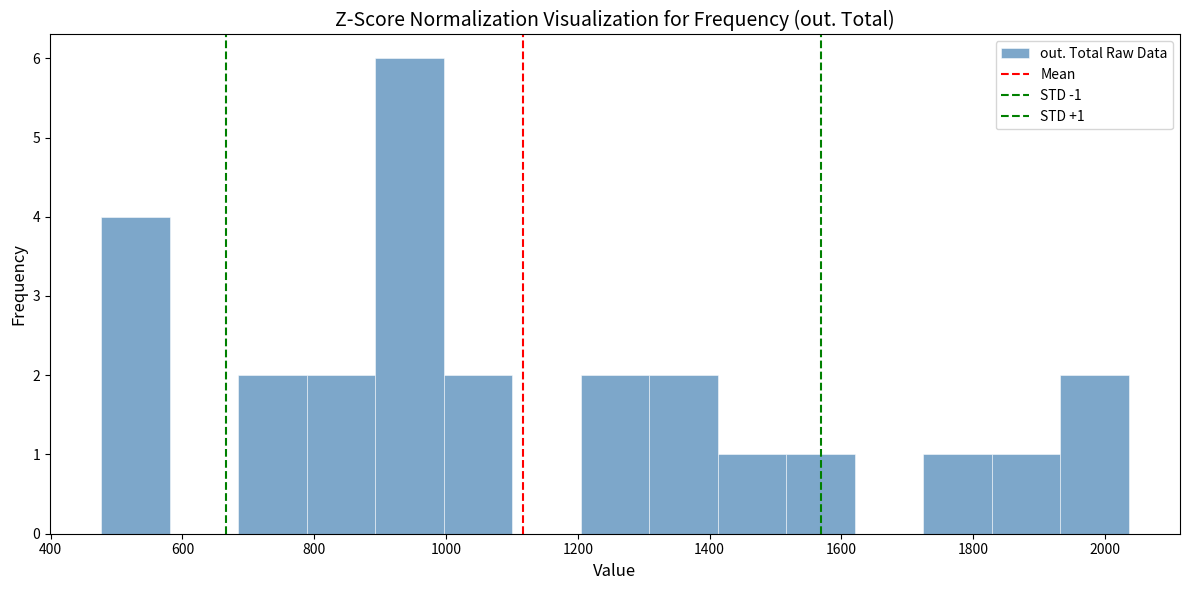

Which range on the x-axis has the tallest bar?

900 to 1000